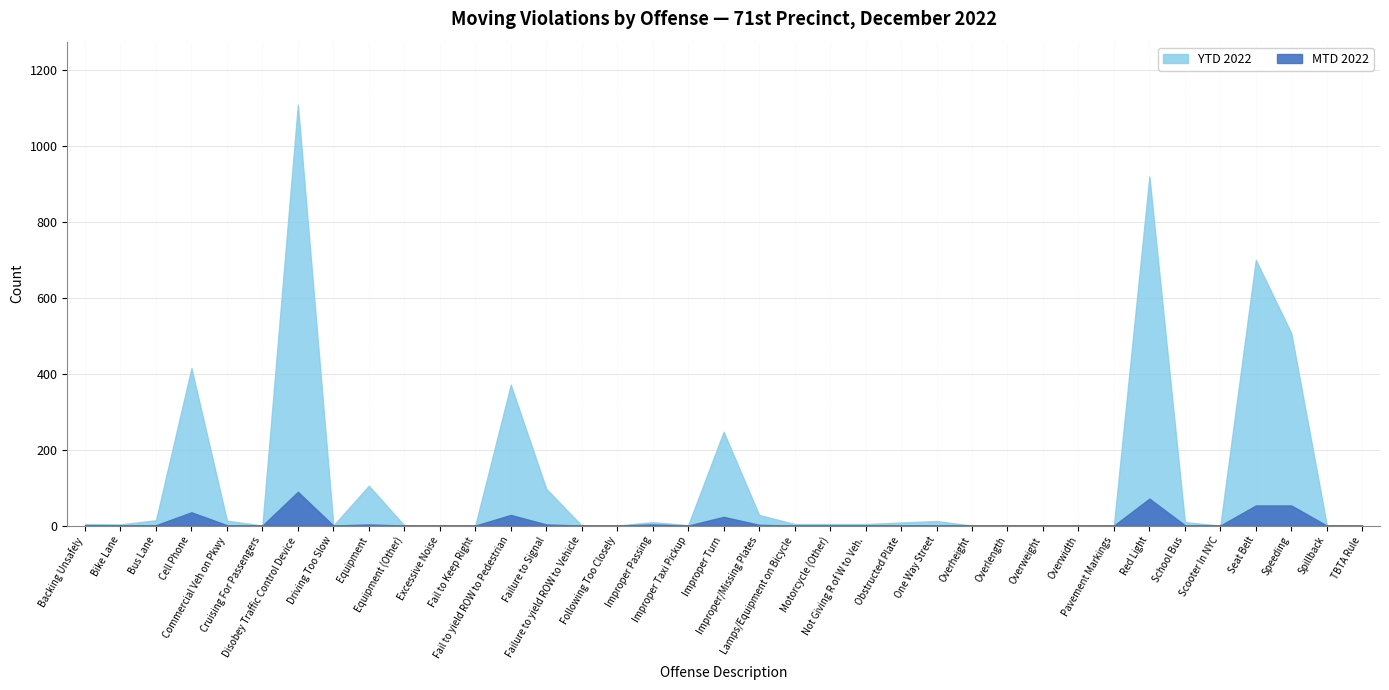

Which category has the lowest value in the MTD 2022 series?

Backing Unsafely